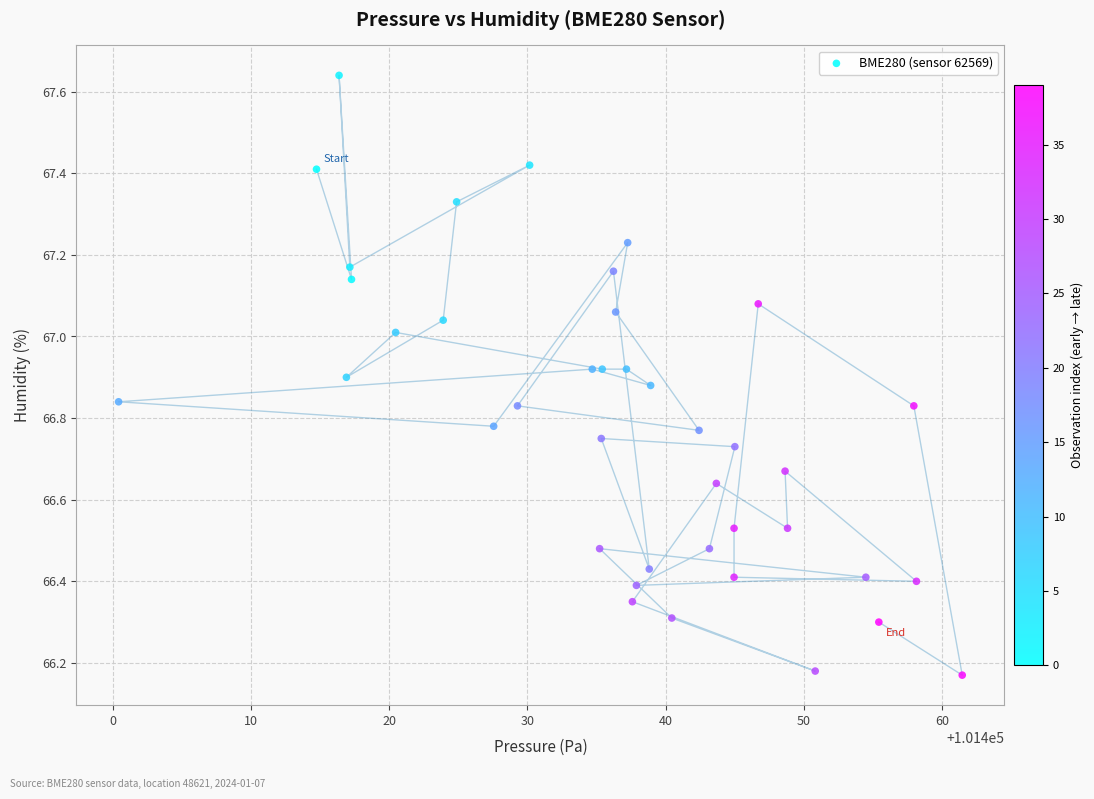

What is the range of X values (max minus min)?

61.0